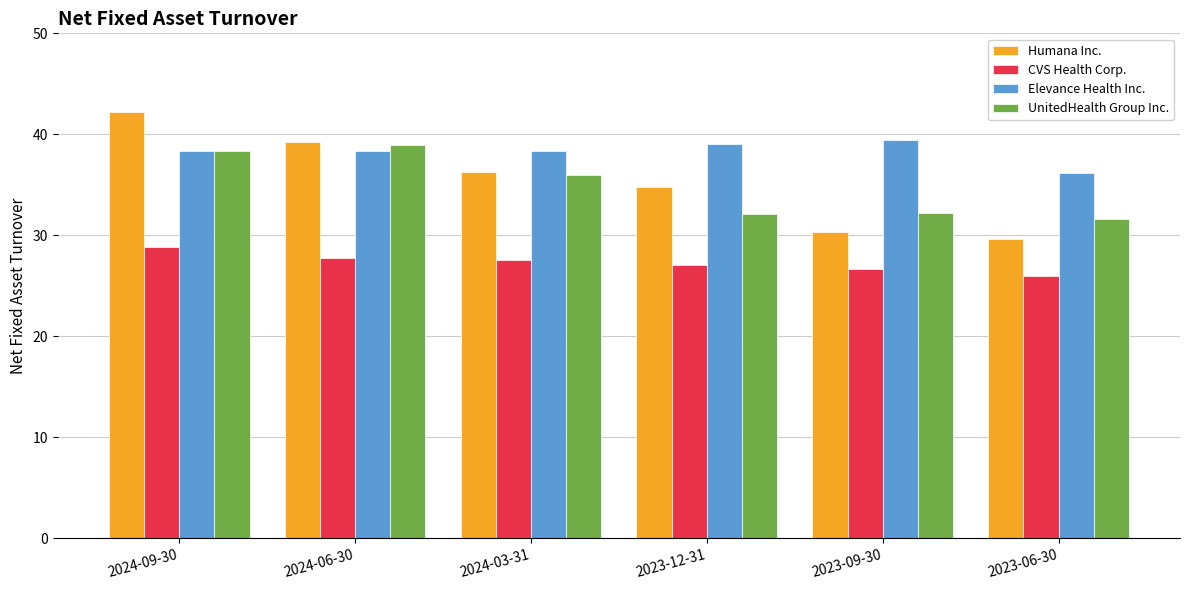

What is the label of the 2nd bar from the right?

2023-09-30